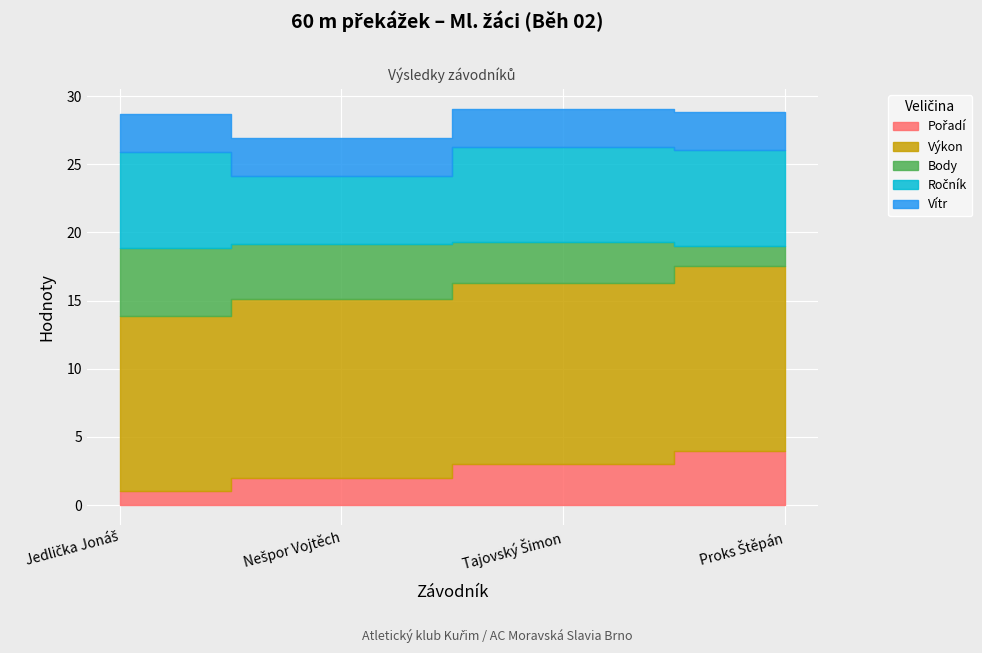

The value of Výkon at Proks Štěpán is 13.5. True or false?

True